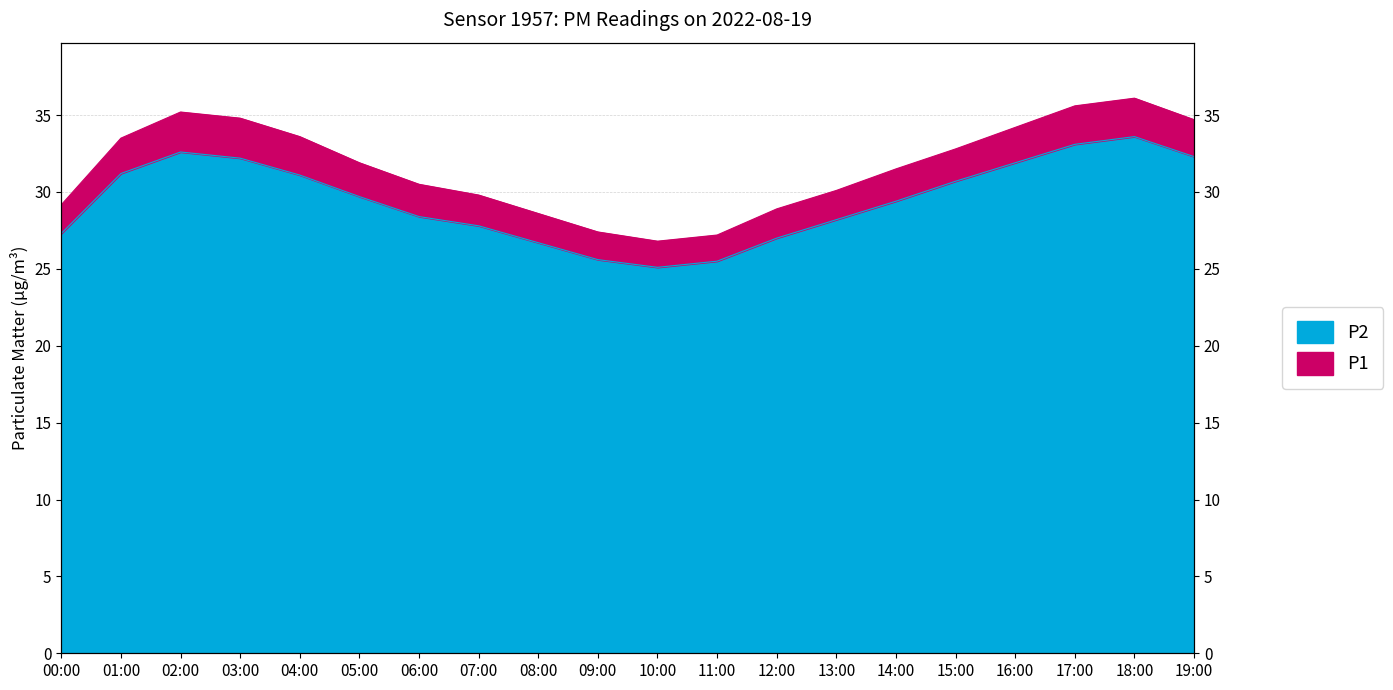

What is the sum of all P2 values?

589.4